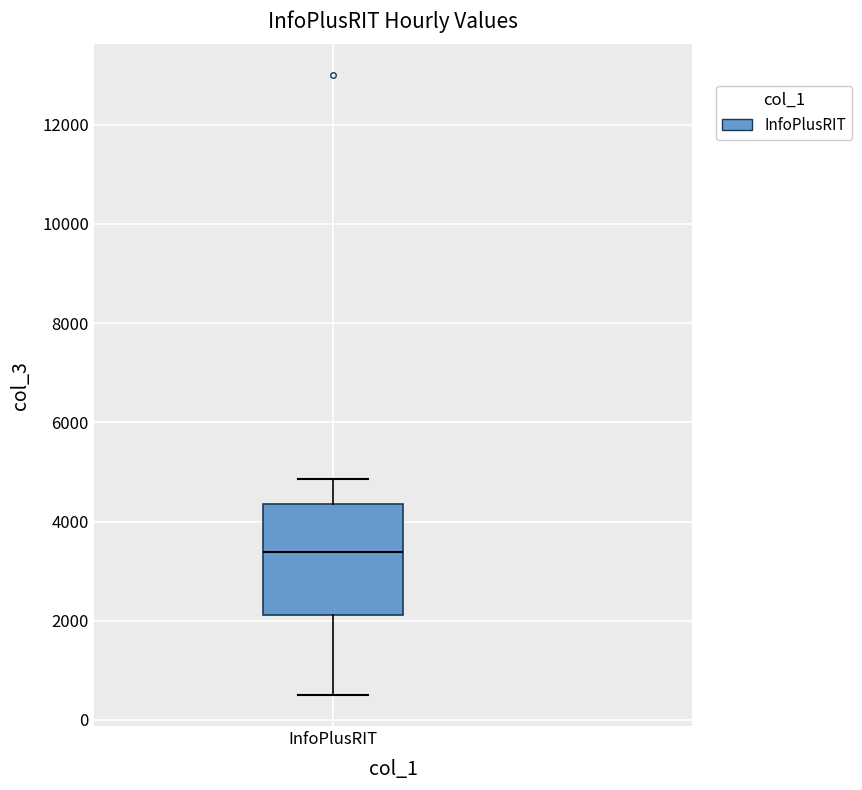

Where is the lower edge of the box for InfoPlusRIT on the y-axis? The values are not printed on the chart, so give them approximately, as read against the axis.

2200